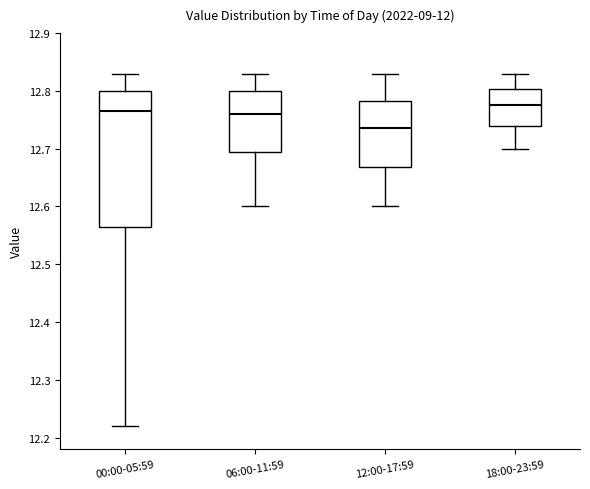

Reading left to right, transcribe this box plot: for each box, give where its median line is, the range the box spans, and where its two whiskers end, as read against the y-axis. The values are not printed on the chart, so give them approximately, as read against the axis.

00:00-05:59: median 12.77, box 12.57 to 12.80, whiskers 12.22 to 12.83
06:00-11:59: median 12.76, box 12.70 to 12.80, whiskers 12.60 to 12.83
12:00-17:59: median 12.74, box 12.67 to 12.78, whiskers 12.60 to 12.83
18:00-23:59: median 12.78, box 12.74 to 12.80, whiskers 12.70 to 12.83